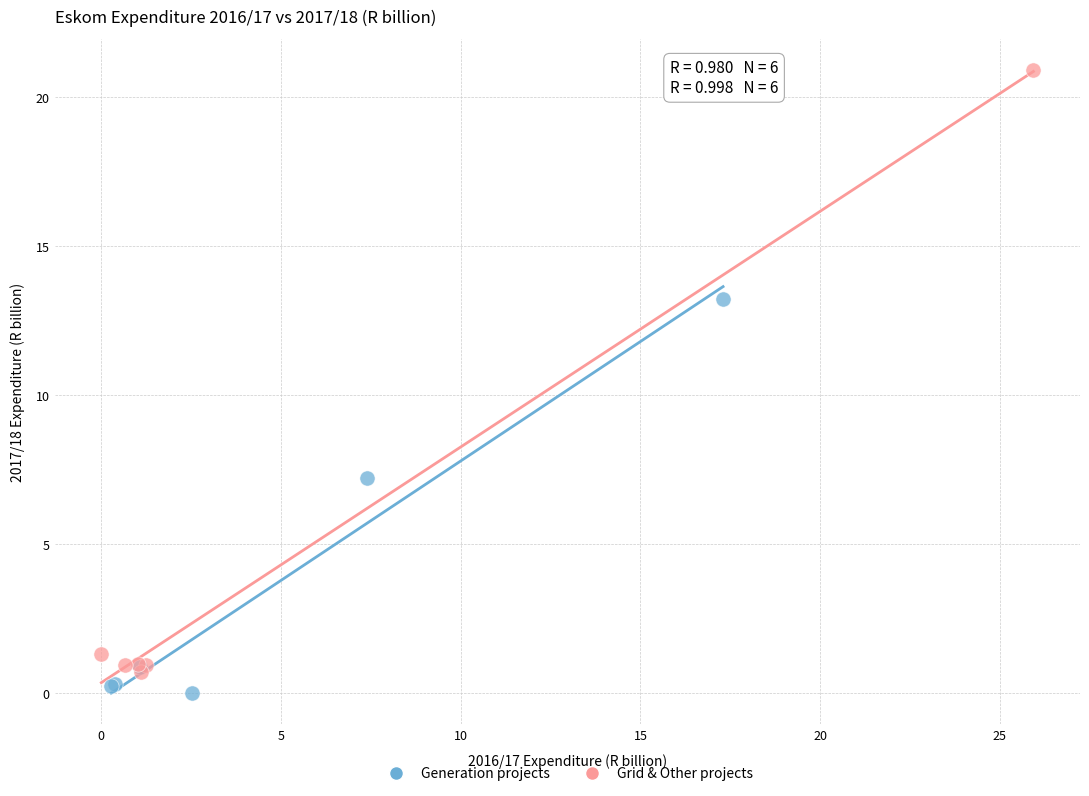

What are all the series names shown in the legend?

Generation projects, Grid & Other projects